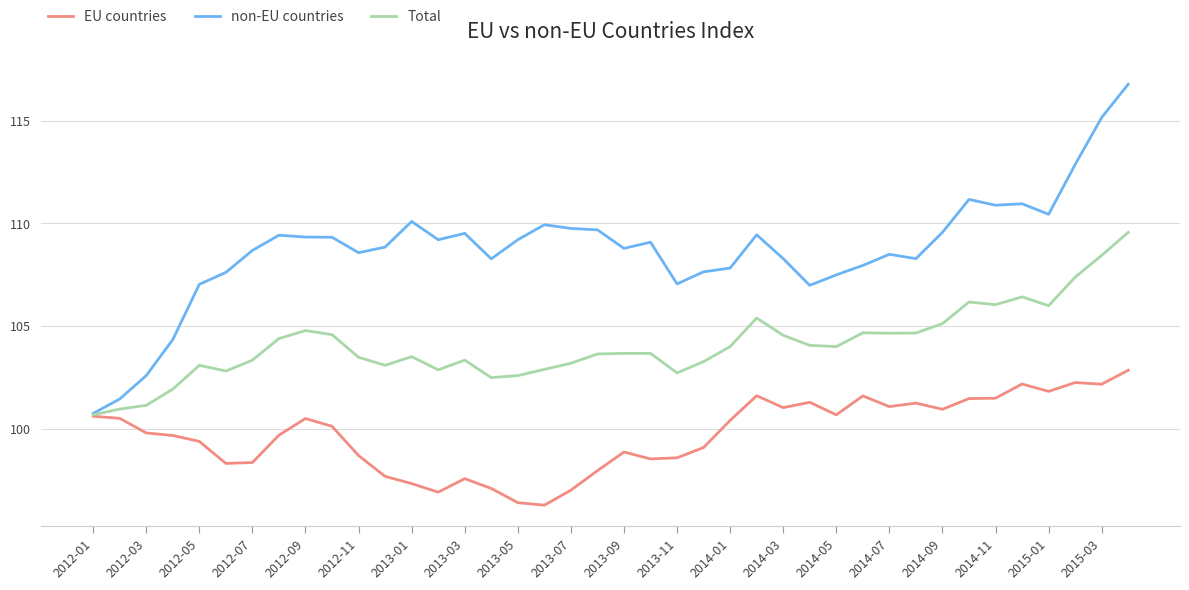

Which series has the largest range (max minus min)?

non-EU countries